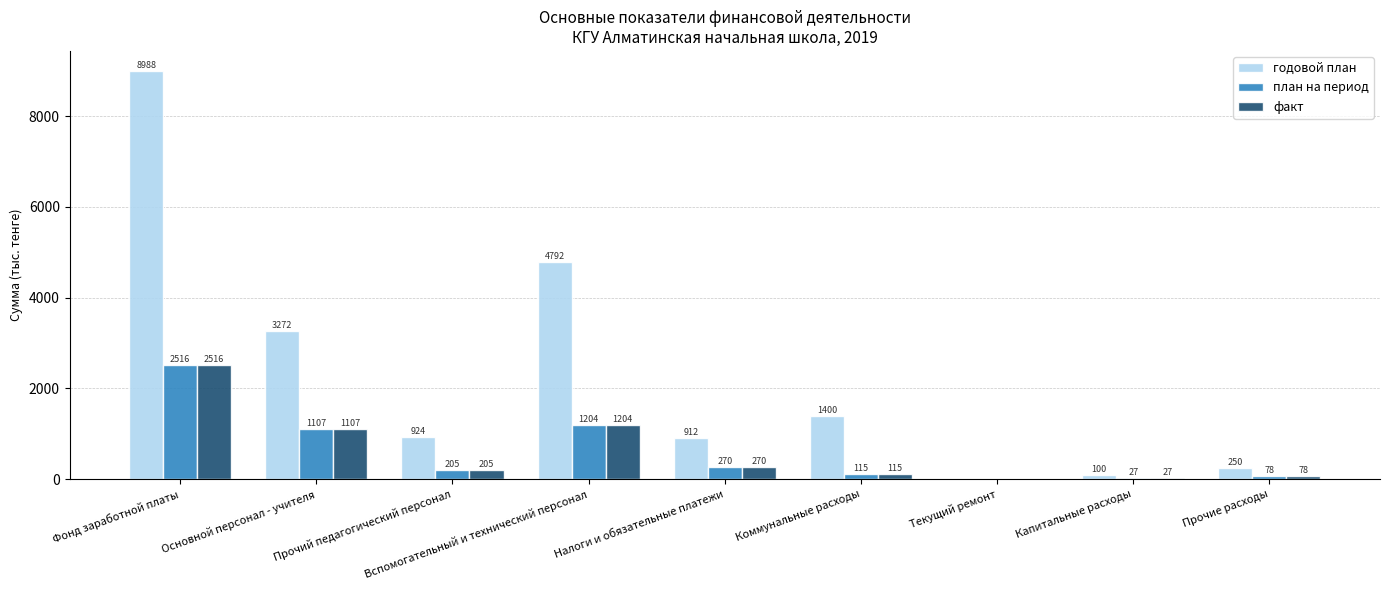

What is the total value across all series at Основной персонал - учителя?

5486